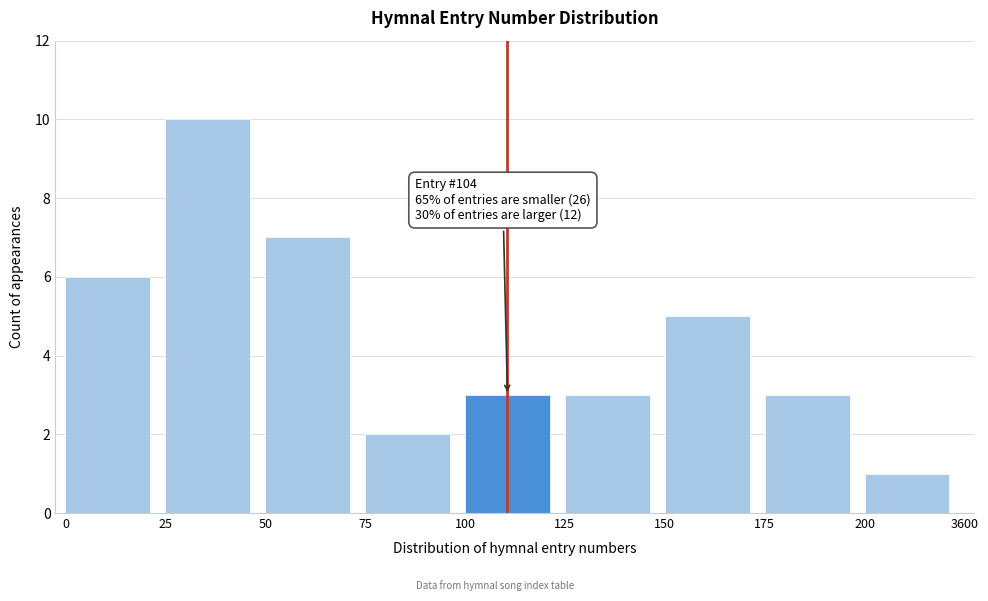

Reading left to right, list all the values displayed in this chart.

0=6	25=10	50=7	75=2	100=3	125=3	150=5	175=3	200=1